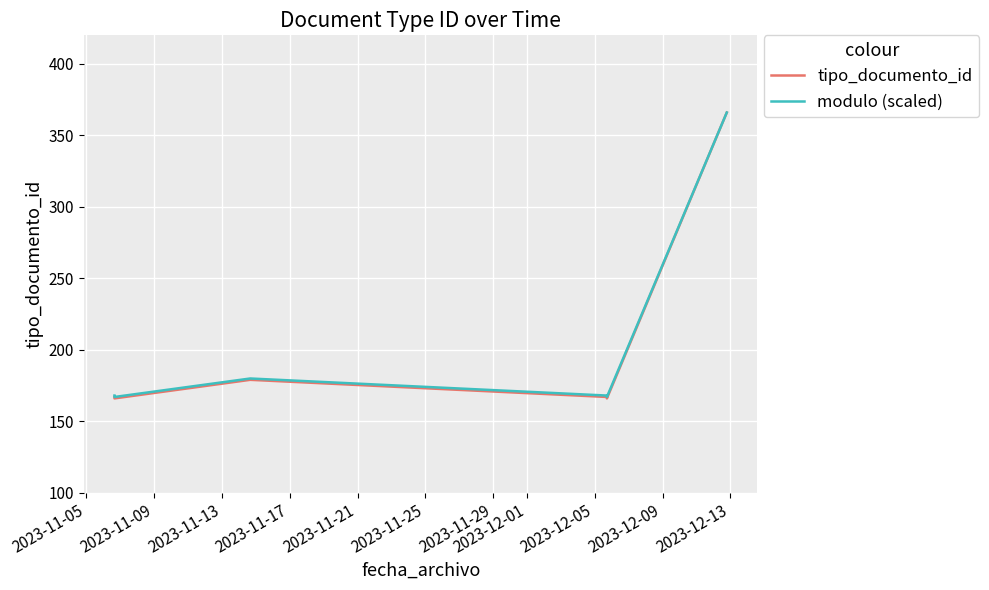

How many lines are shown in the chart?

2